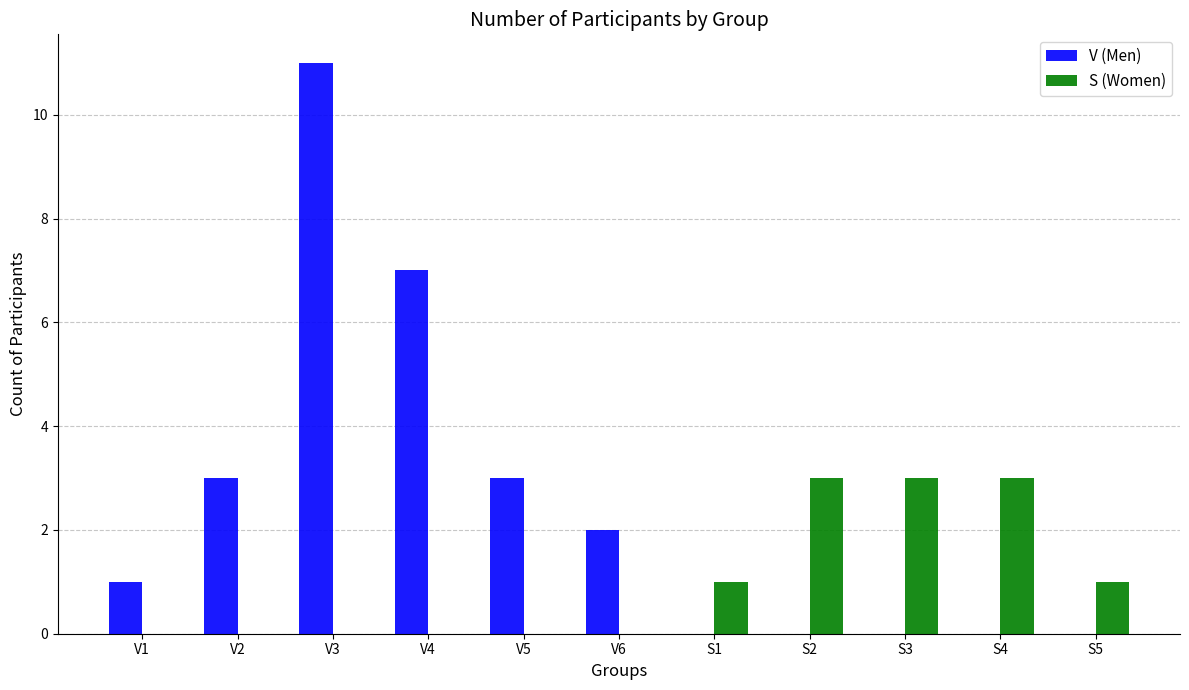

What is the total value across all series at V1?

1